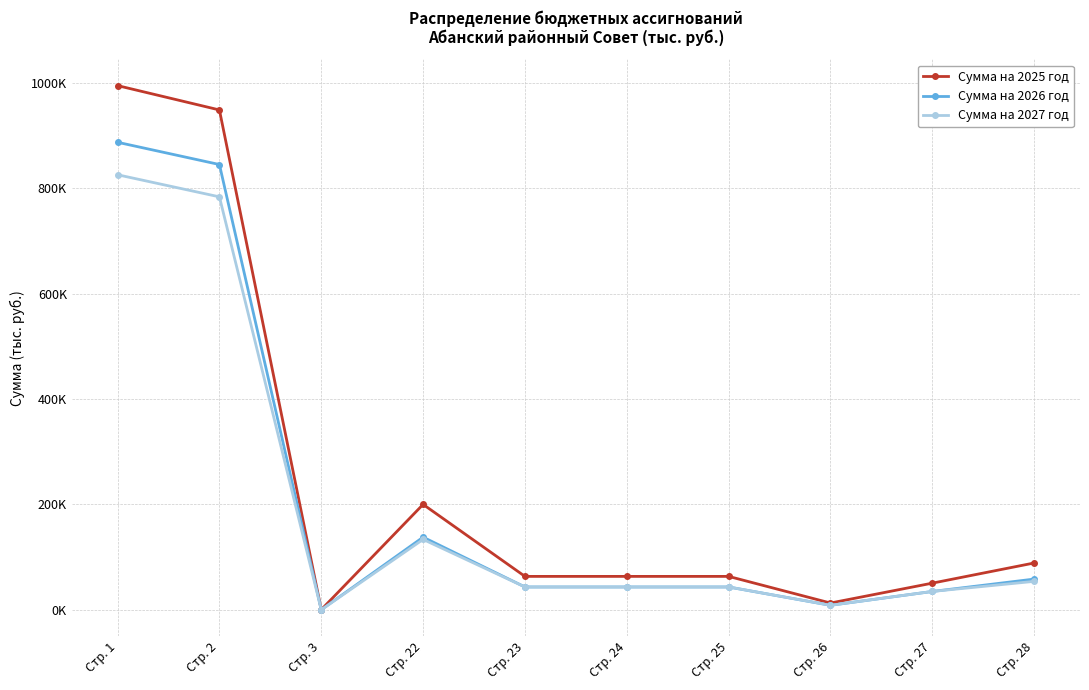

Is it true that Сумма на 2025 год equals 948394.9 at Стр. 2?

True